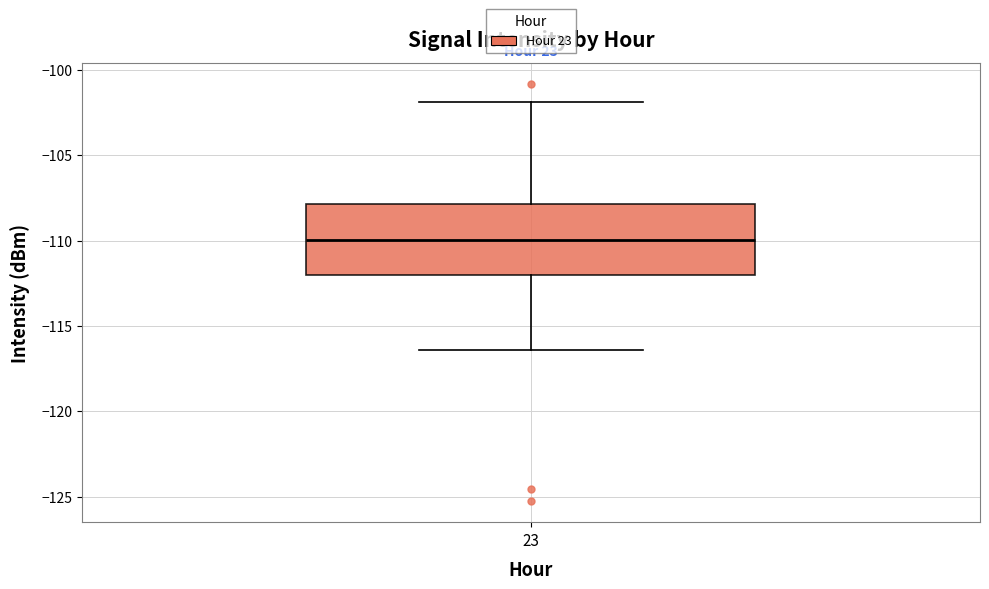

Transcribe this box plot: give where the median line is, the range the box spans, and where the two whiskers end, as read against the y-axis. The values are not printed on the chart, so give them approximately, as read against the axis.

median -110.0, box -112.0 to -108.0, whiskers -116.5 to -102.0